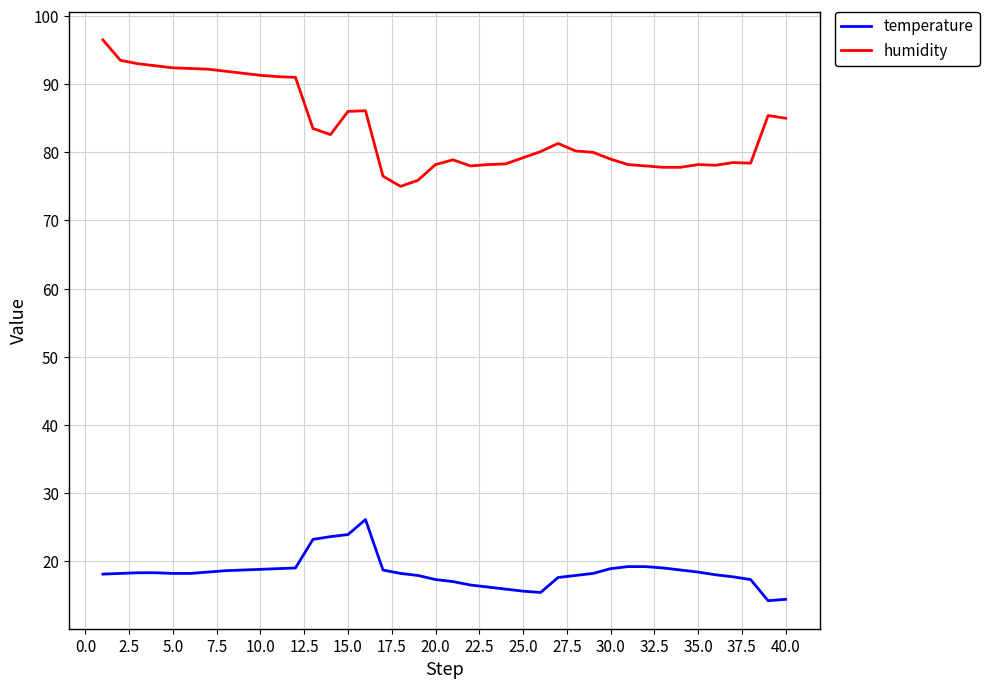

True or false: temperature and humidity intersect in this chart.

False